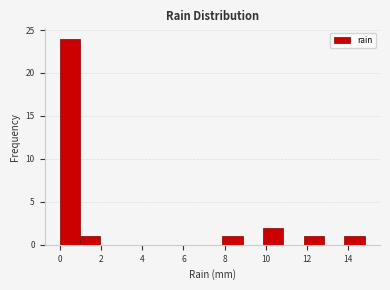

What is the height of the bar covering 7.8 to 8.8 on the x-axis? Neither the bar edges nor the heights are printed on the chart, so give them approximately, as read against the axes.

1